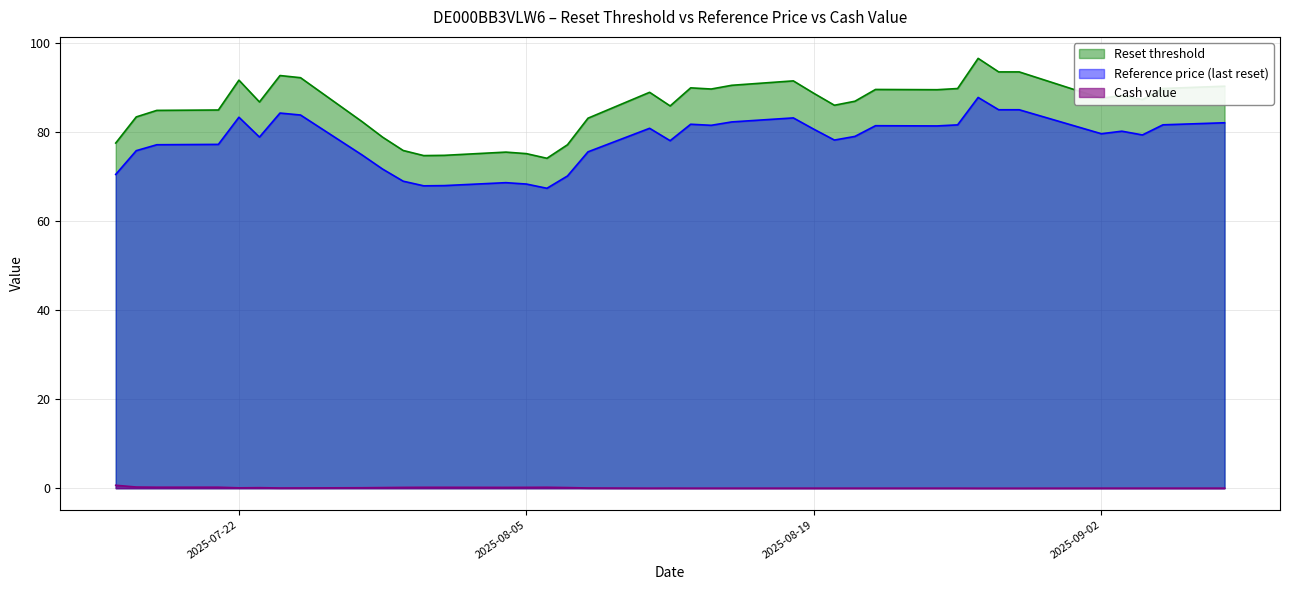

Which series has the largest total across all categories?

Reset threshold